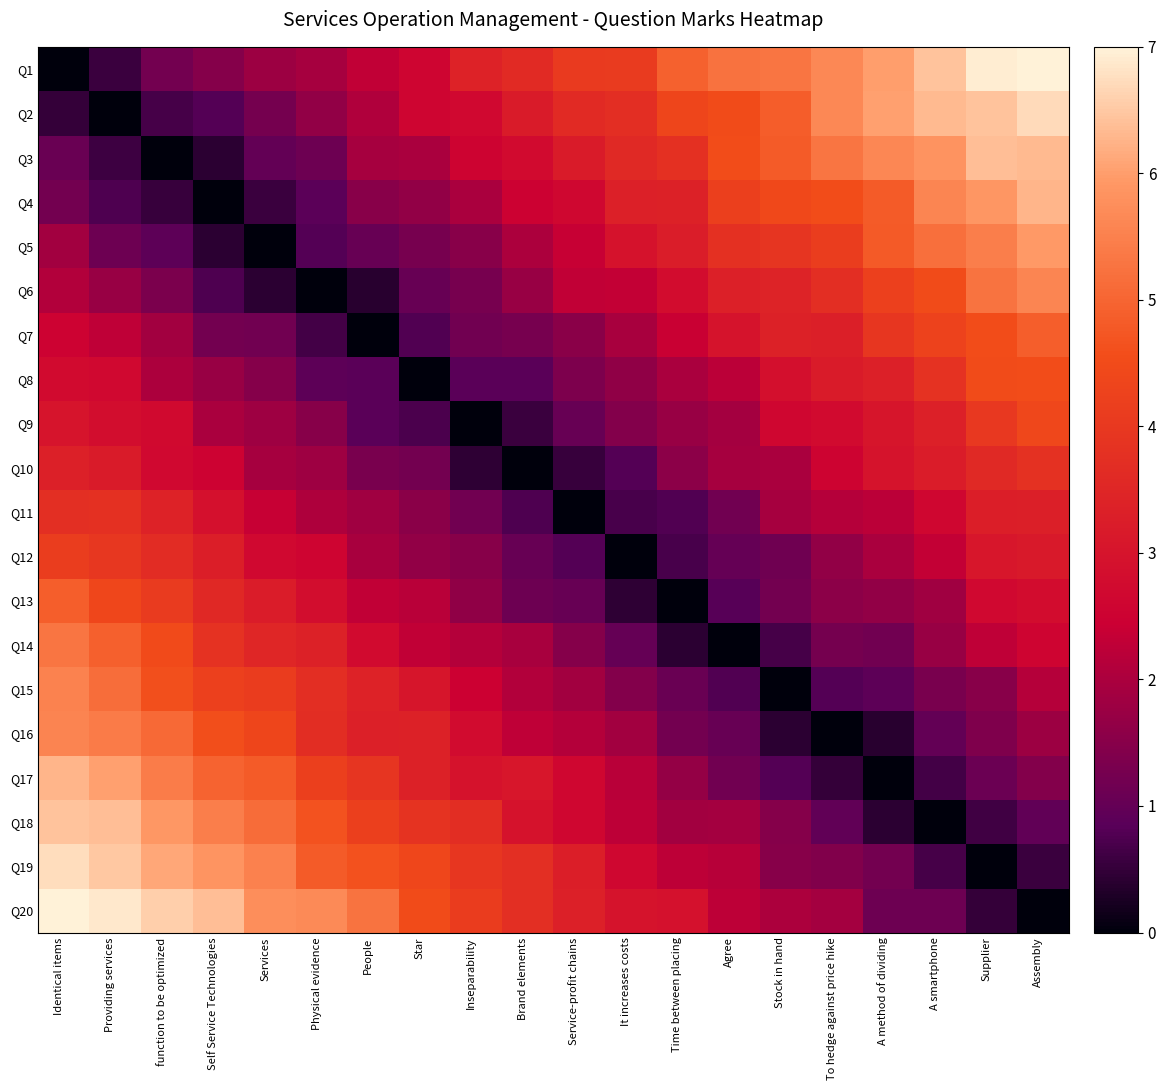

Which series changed the most between Brand elements and A smartphone?

Q10